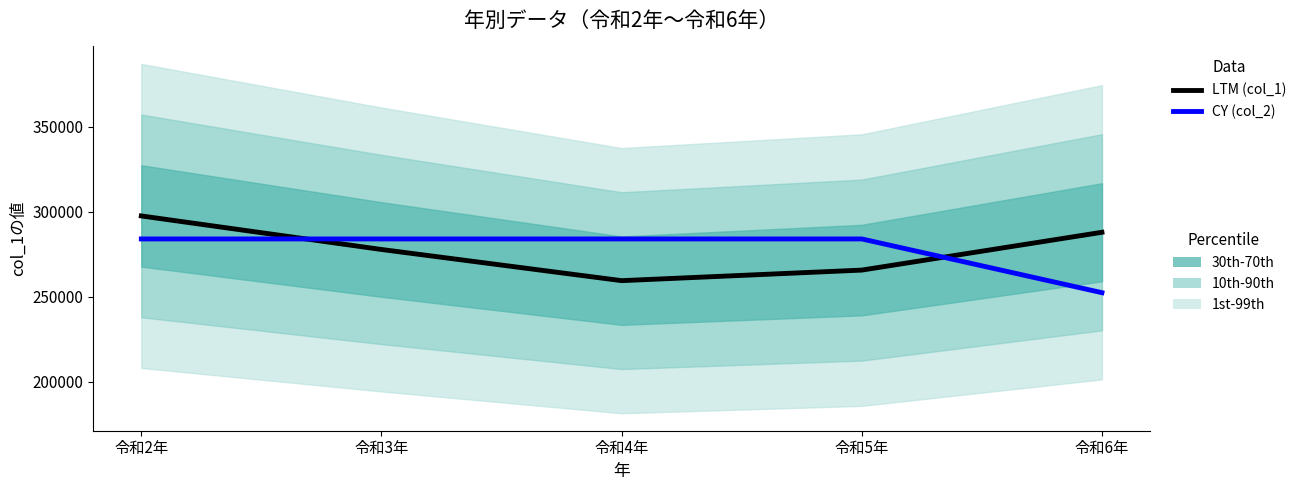

List the series in order of their peak value, highest first.

LTM (col_1), CY (col_2)